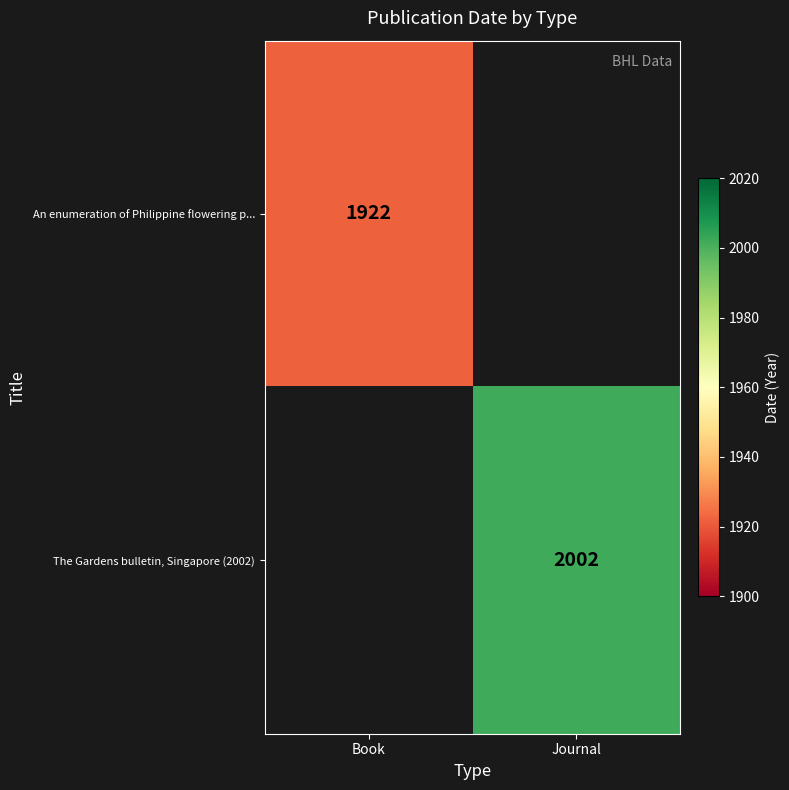

Is the value of The Gardens bulletin, Singapore (2002) at Journal greater than the value of An enumeration of Philippine flowering p... at Book?

Yes